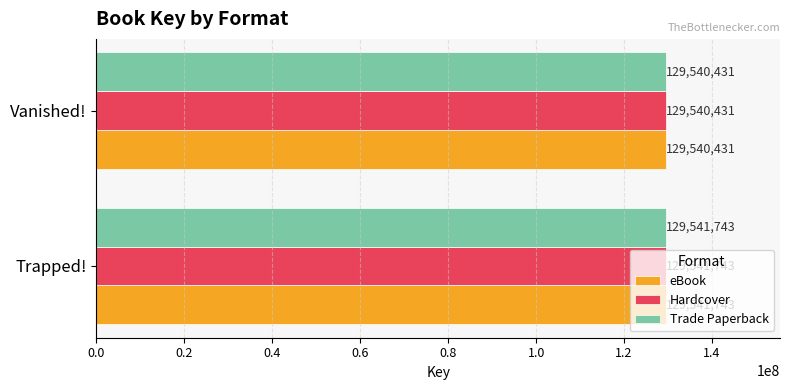

How many data points in Trade Paperback are less than 129541743?

1